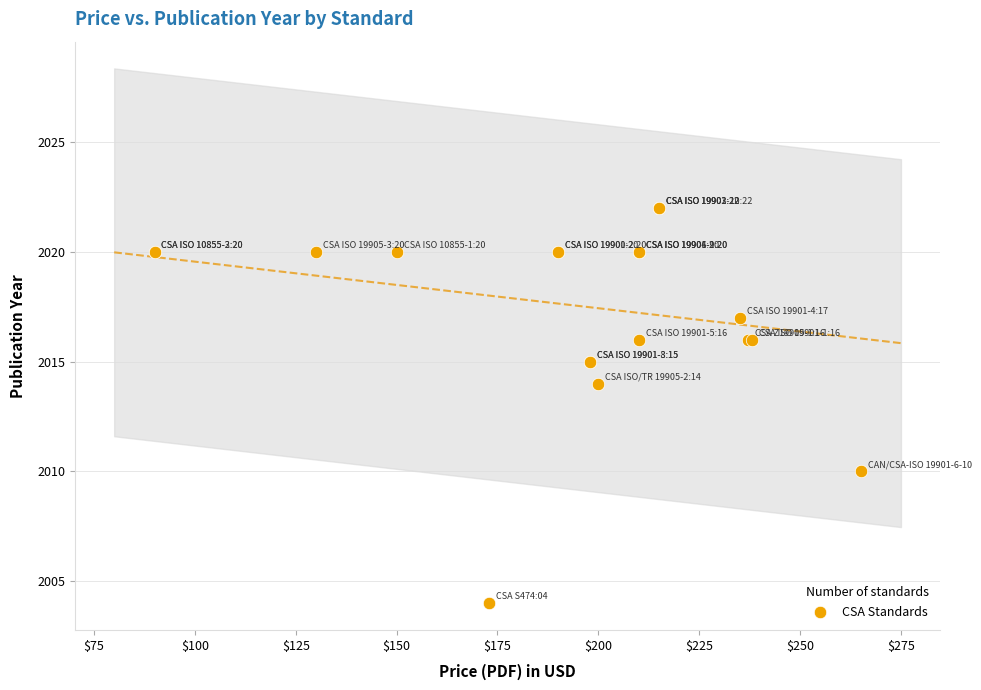

What Y value in the scatter plot is closest to 2013?

2014